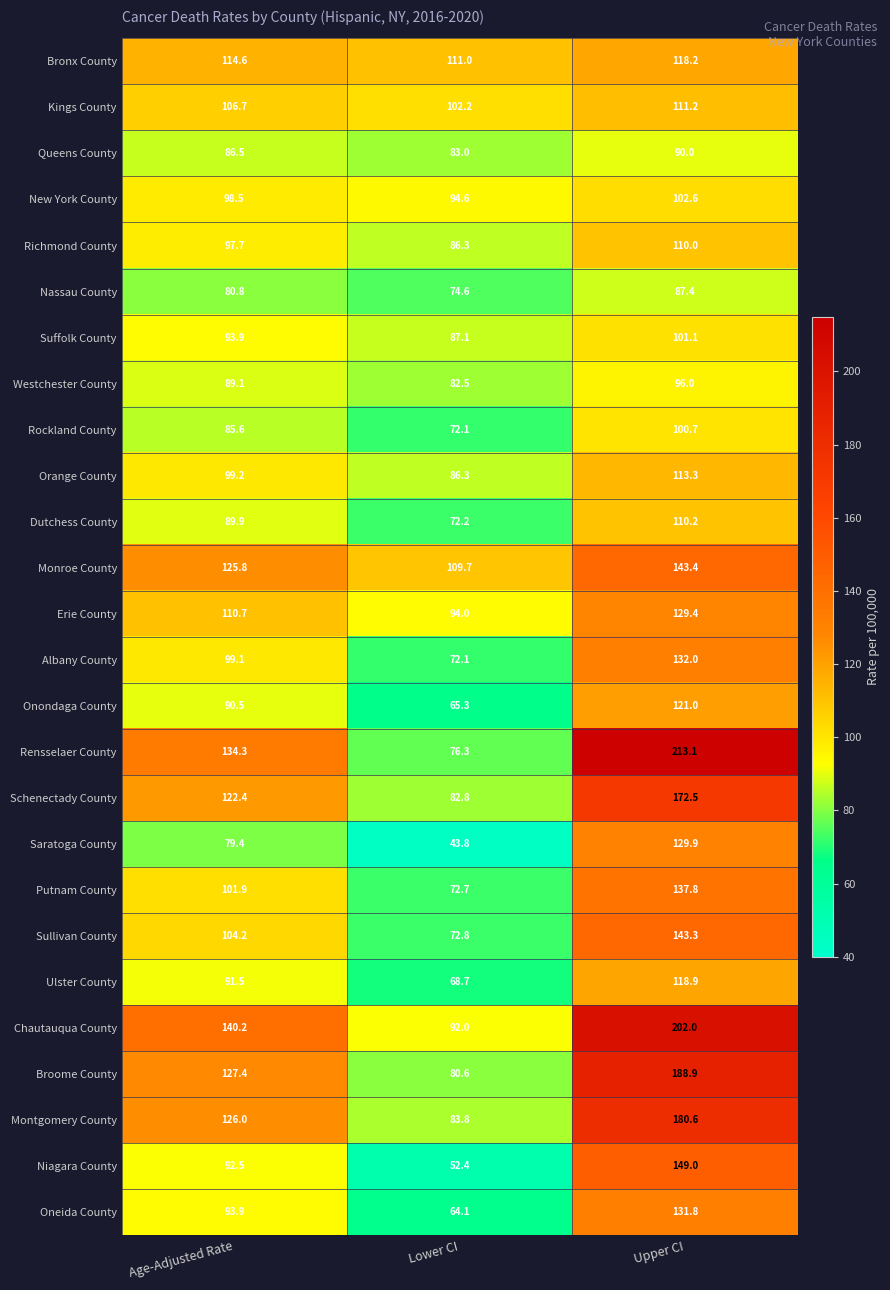

The Orange County series shows 99.2 at Age-Adjusted Rate. True or false?

True